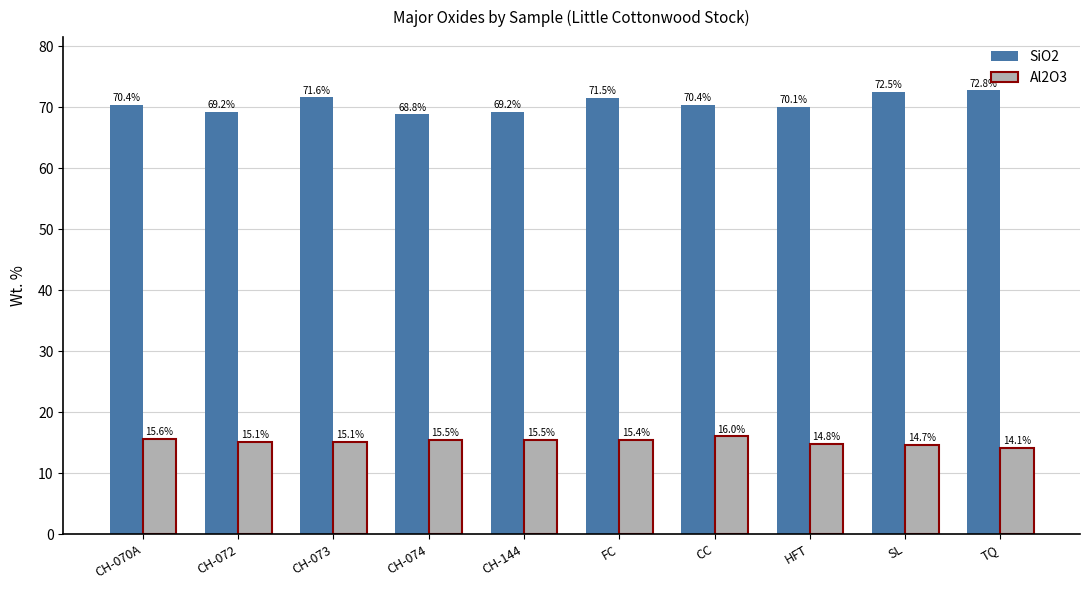

At how many categories does at least one series exceed 20?

10